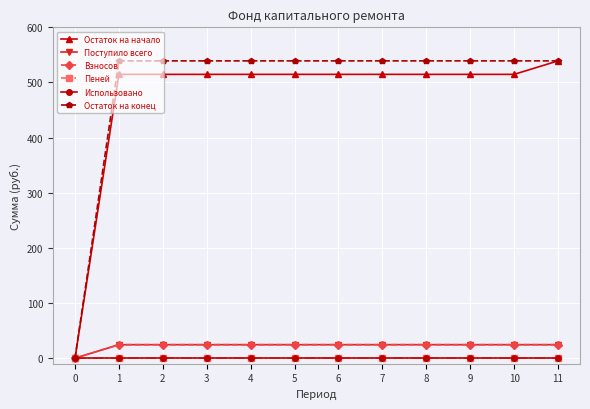

What is the sum of all Взносов values?

268.6